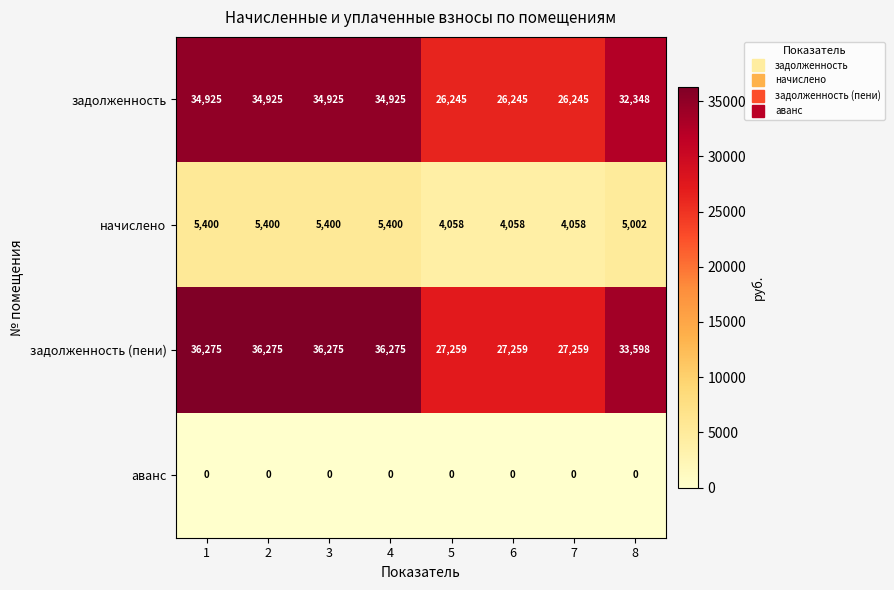

Which series has the largest total across all categories?

задолженность (пени)